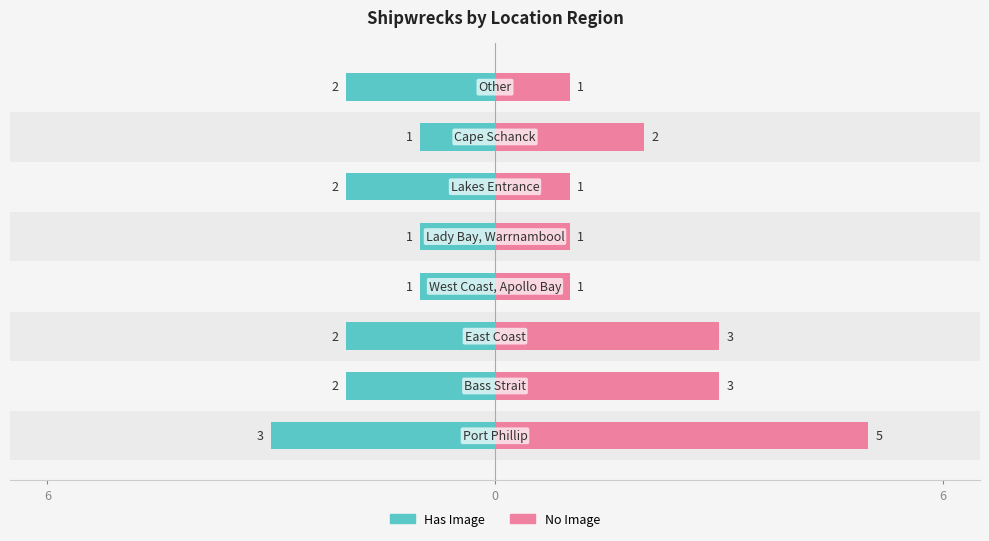

How many bars are there in total?

16